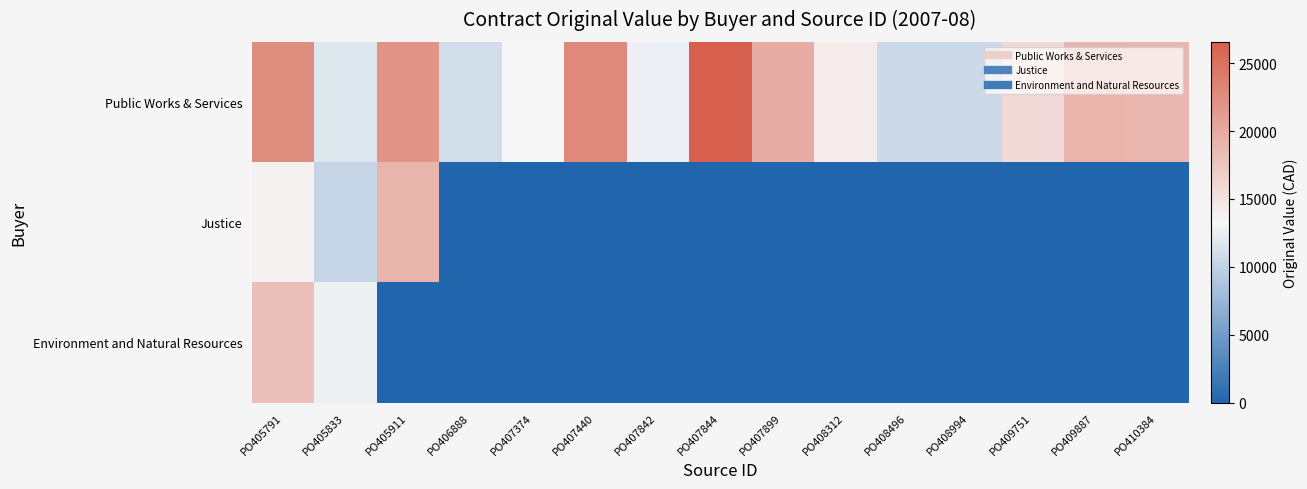

Which has a higher value, PO407844 or PO407899?

PO407844